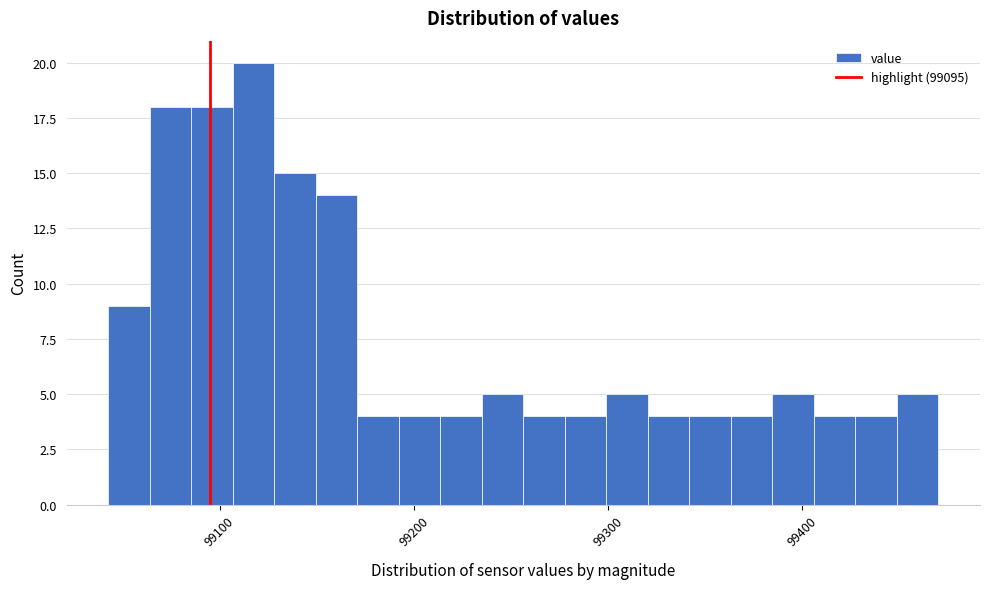

Around what value on the x-axis is the tallest bar? Give the approximate position of its centre, as read against the axis.

99120